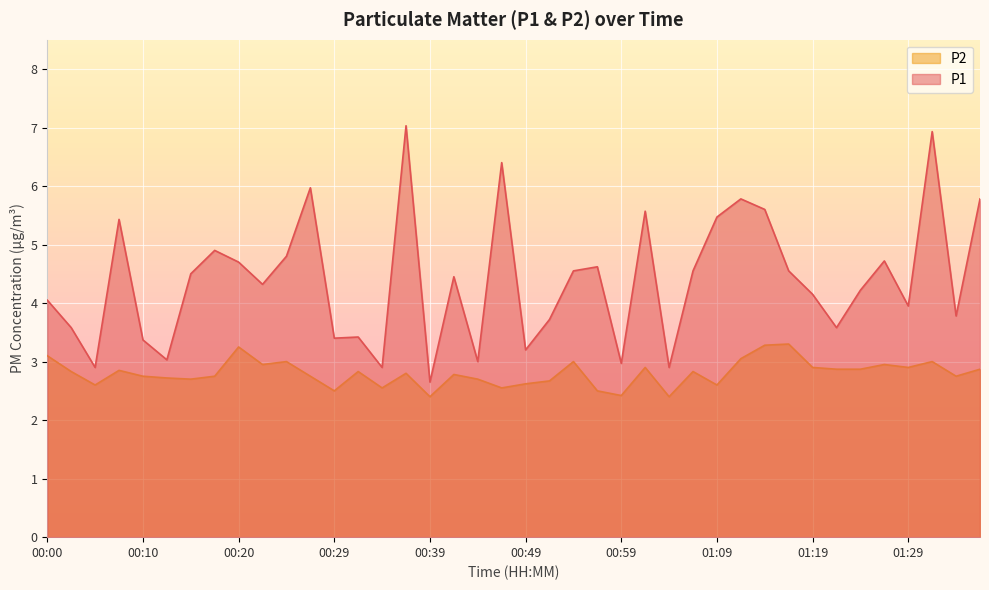

Reading left to right, transcribe all the data shown in this chart.

P1: 4.0	3.6	2.9	5.4	3.4	3.0	4.5	4.9	4.7	4.3	4.8	6.0	3.4	3.4	2.9	7.0	2.6	4.5	3.0	6.4	3.2	3.7	4.5	4.6	3.0	5.6	2.9	4.5	5.5	5.8	5.6	4.5	4.2	3.6	4.2	4.7	4.0	6.9	3.8	5.8
P2: 3.1	2.8	2.6	2.9	2.8	2.7	2.7	2.8	3.2	3.0	3.0	2.8	2.5	2.8	2.5	2.8	2.4	2.8	2.7	2.5	2.6	2.7	3.0	2.5	2.4	2.9	2.4	2.8	2.6	3.0	3.3	3.3	2.9	2.9	2.9	3.0	2.9	3.0	2.8	2.9